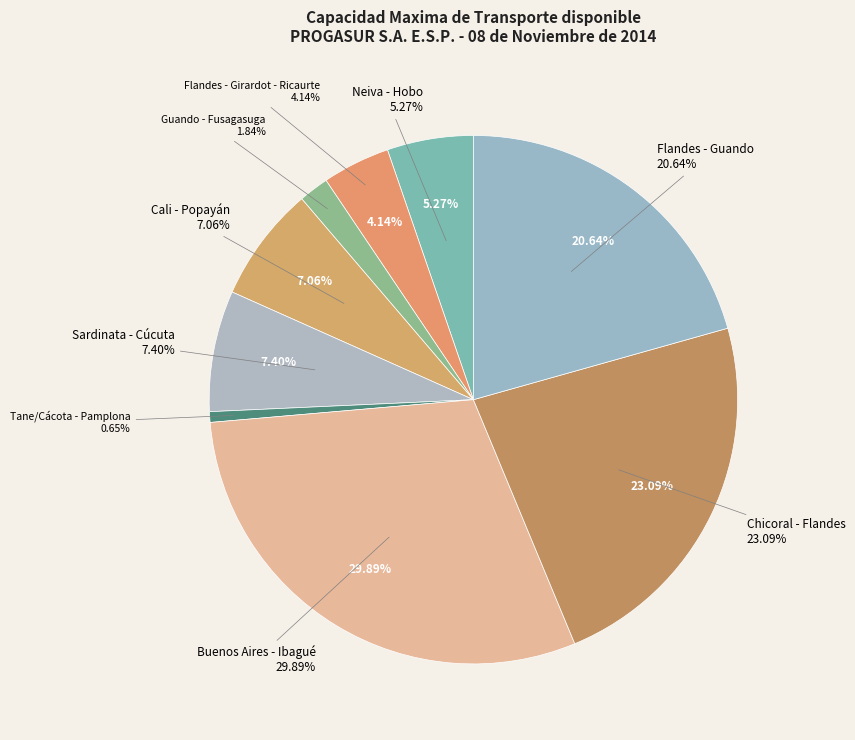

To the nearest percent, what is the difference between the Cali - Popayán and Guando - Fusagasuga slice percentages?

5%